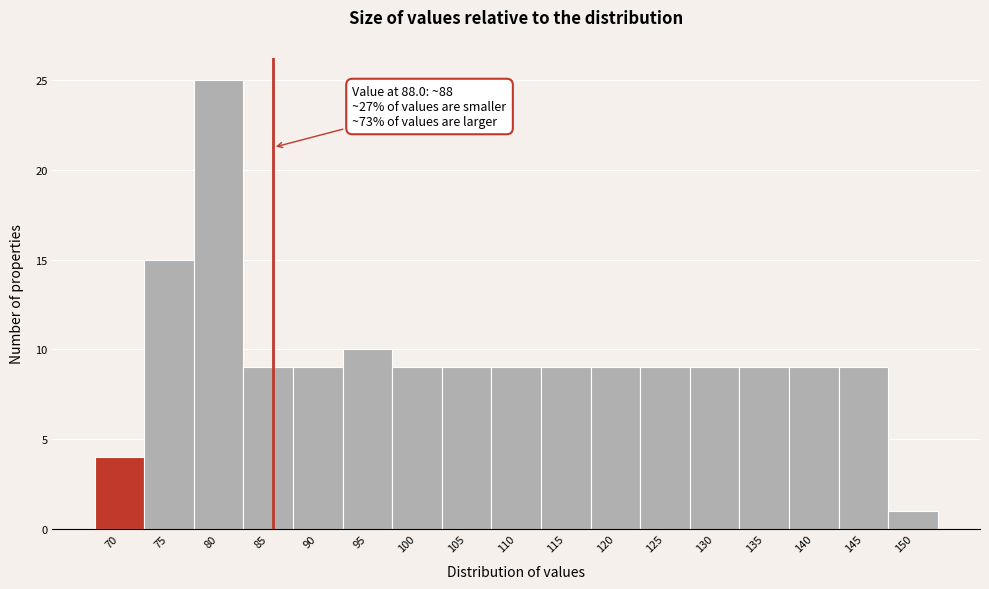

Reading left to right, extract all data points from this chart.

4	15	25	9	9	10	9	9	9	9	9	9	9	9	9	9	1